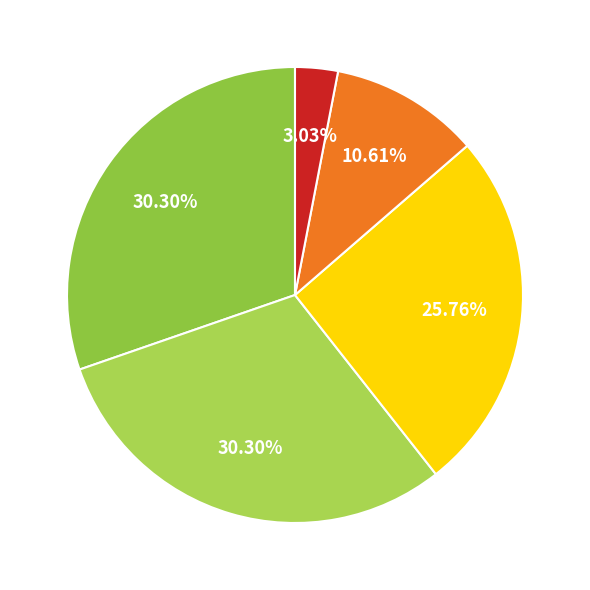

Is there a majority slice in this chart?

No